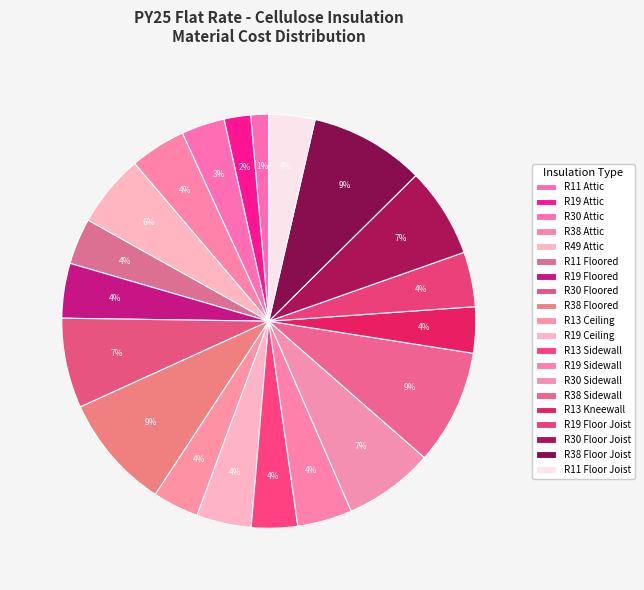

What is the change in value from R11 Floored to R19 Ceiling?

+0.2